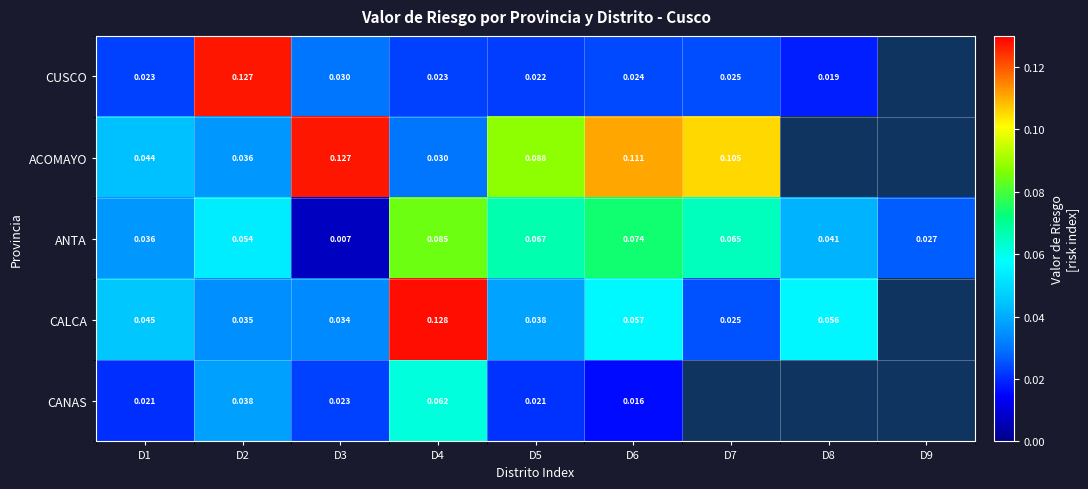

Which series changed the most between D4 and D8?

CALCA